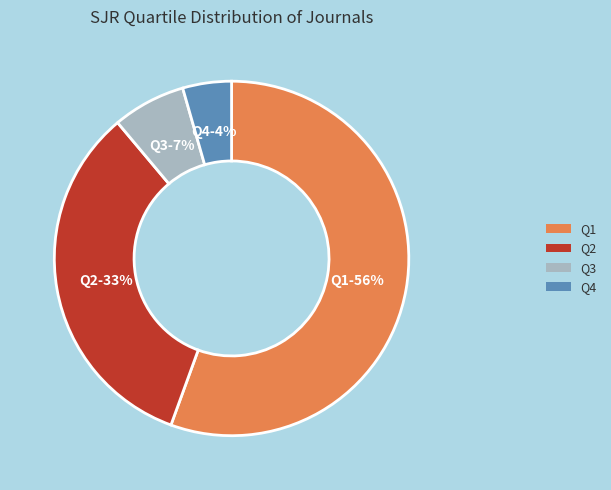

Rank the categories by value from lowest to highest.

Q4, Q3, Q2, Q1